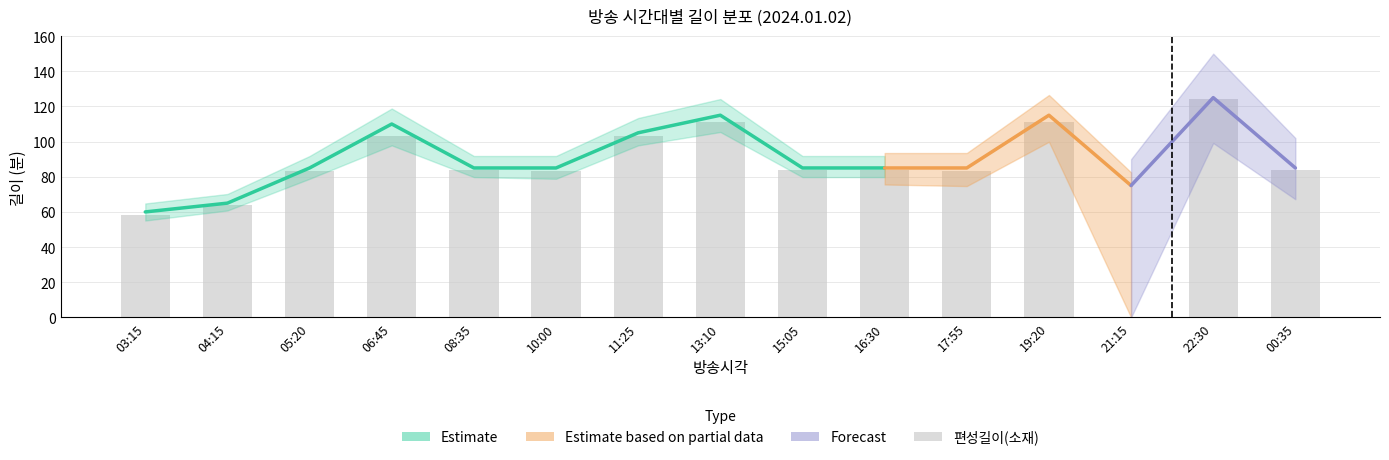

Reading right to left, extract all data points from this chart.

84	124	0	111	83	84	84	111	103	83	84	103	83	64	58